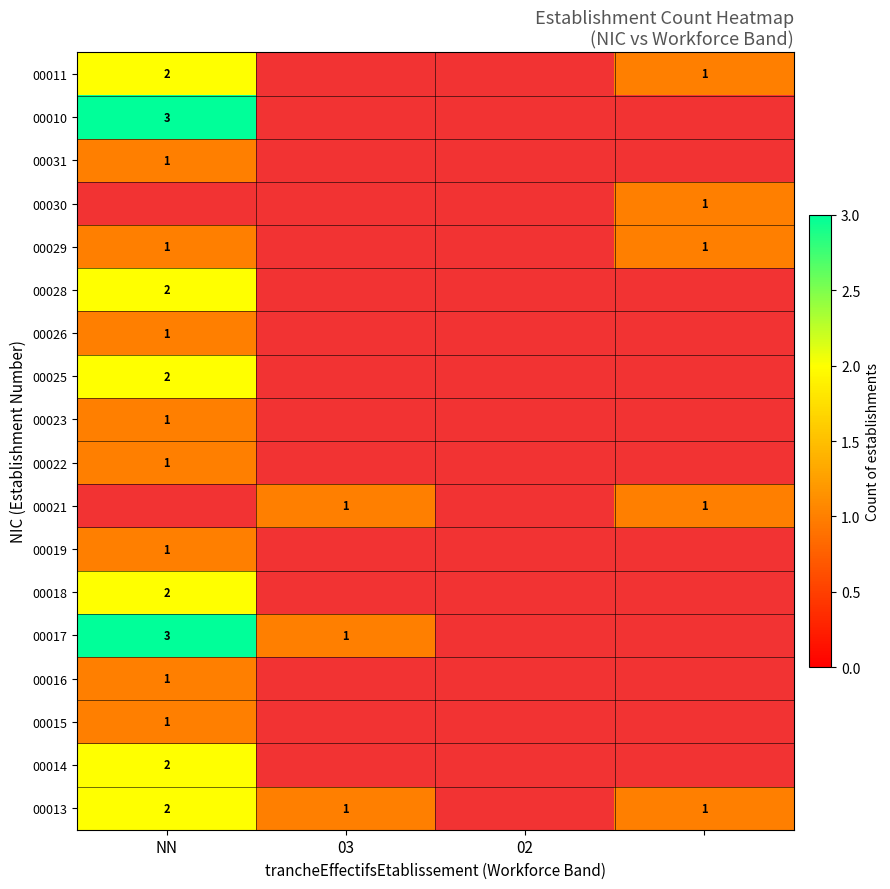

At how many categories does at least one series exceed 2?

1